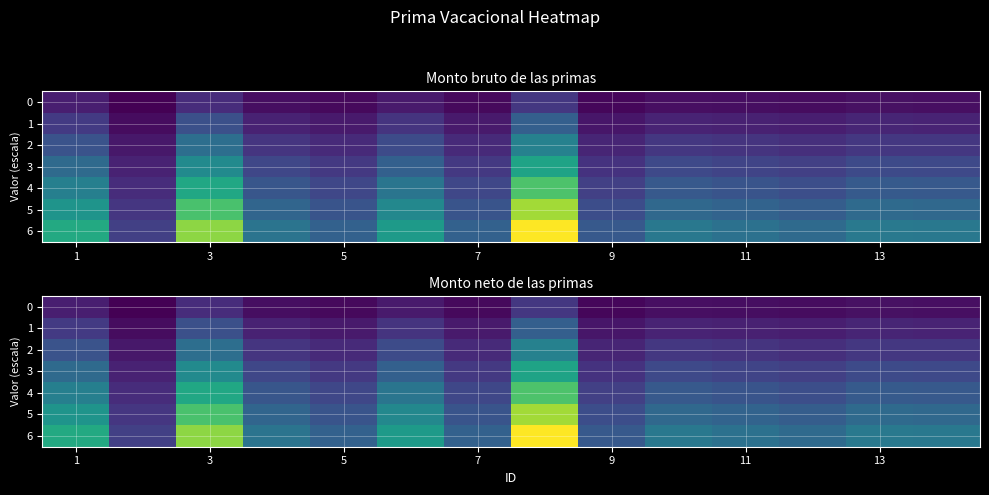

What is the spread (max minus min) of values at 11?

1849.5